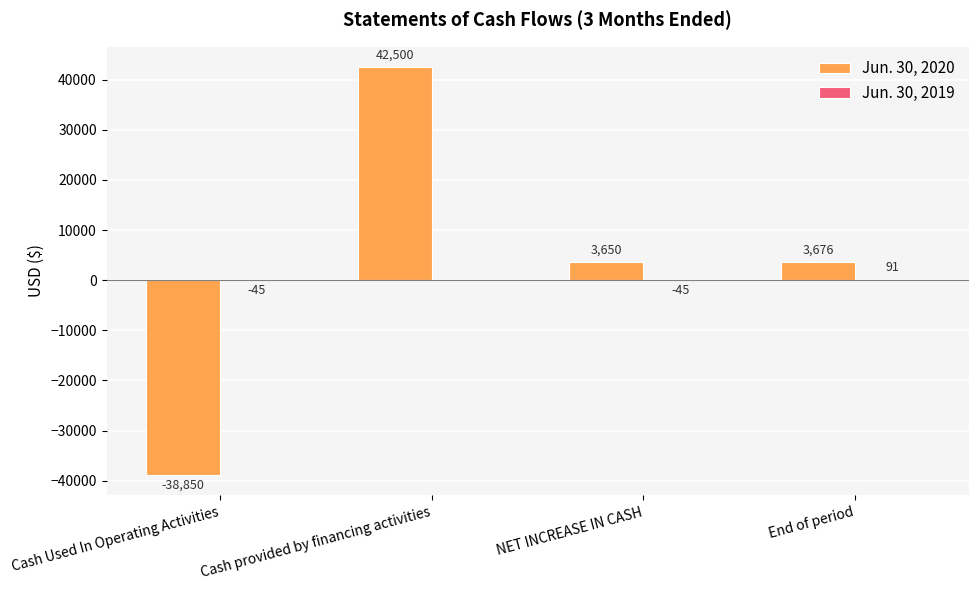

What is the sum of all Jun. 30, 2020 values?

10976